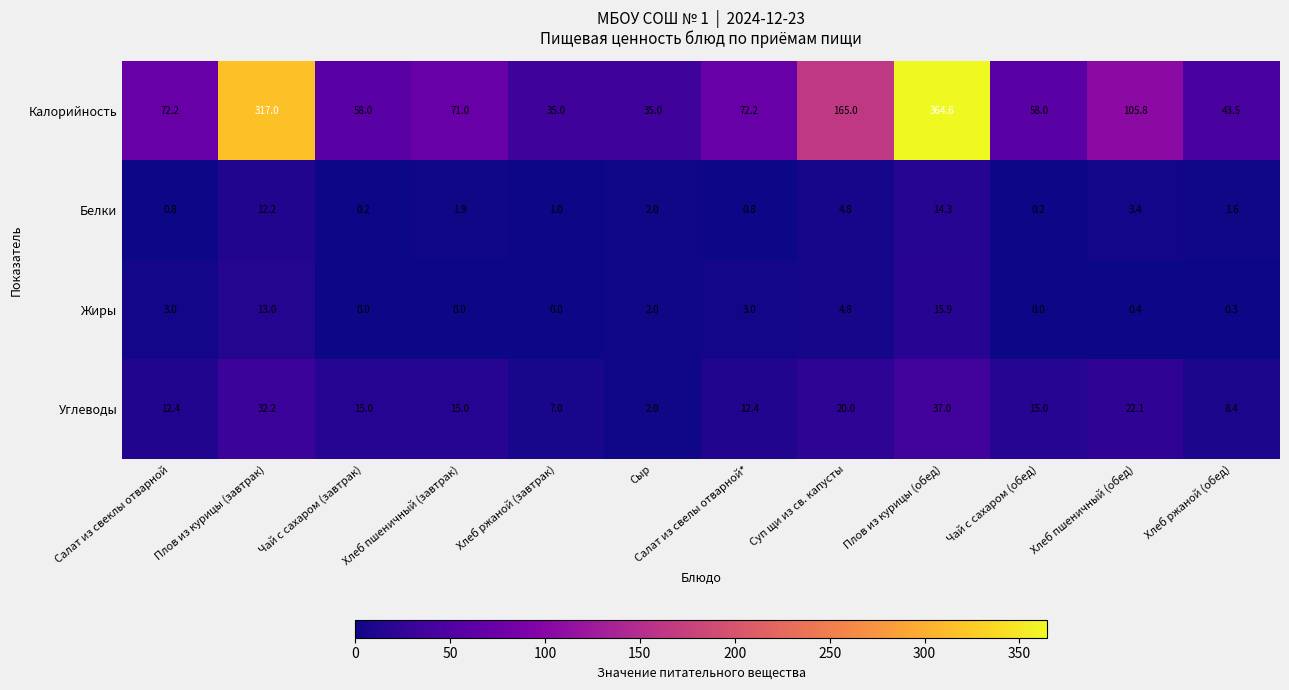

What is the sum of the Углеводы values at Хлеб пшеничный (обед) and Хлеб ржаной (обед)?

30.5